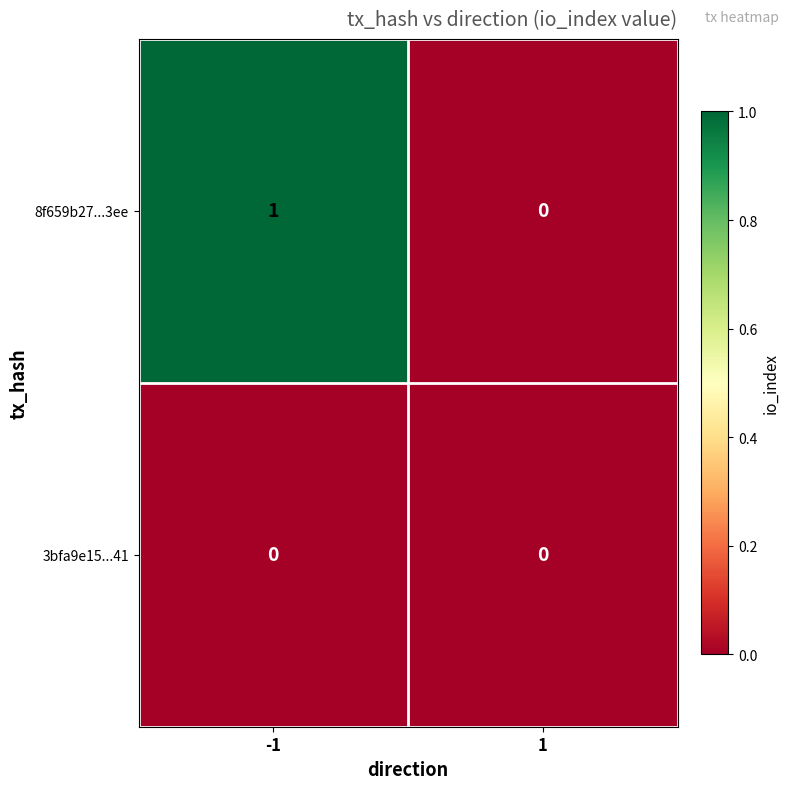

Between -1 and 1, which series saw the biggest shift?

8f659b27...3ee